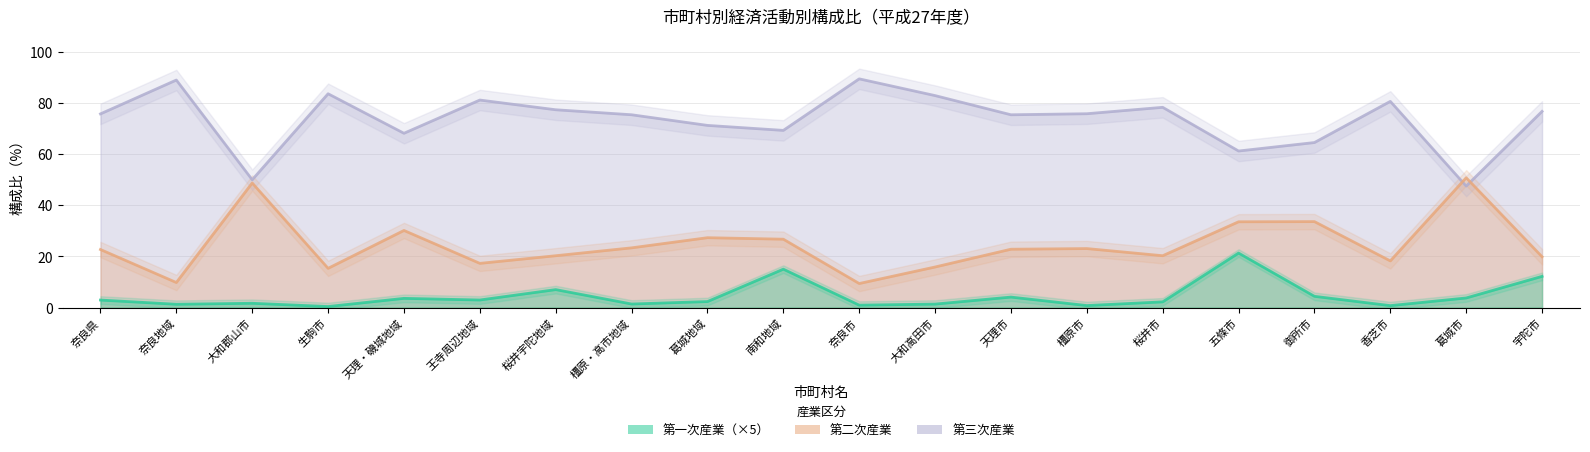

What is the label of the 14th point from the left?

橿原市